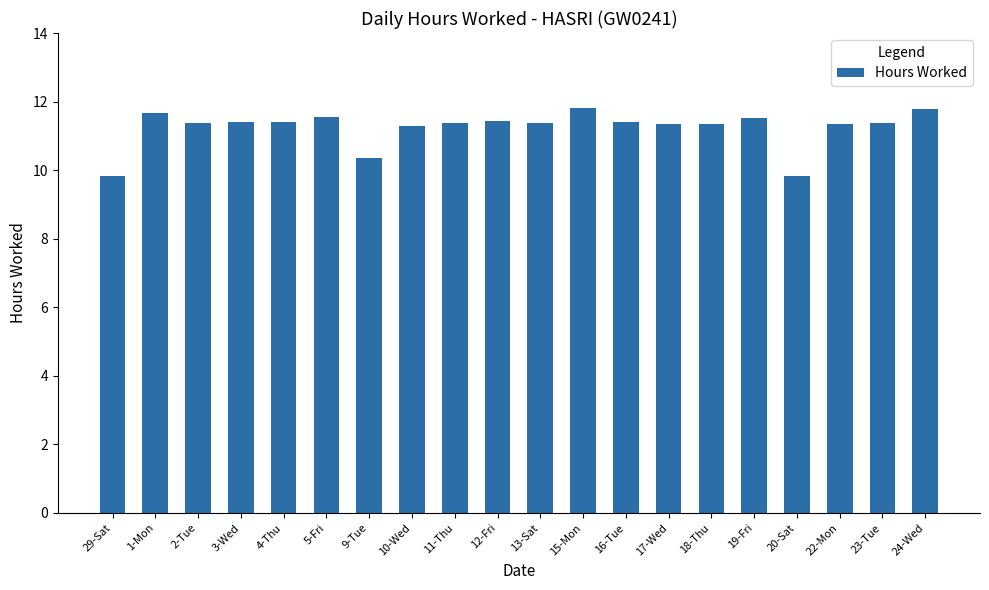

Where does the data first go above 11?

1-Mon